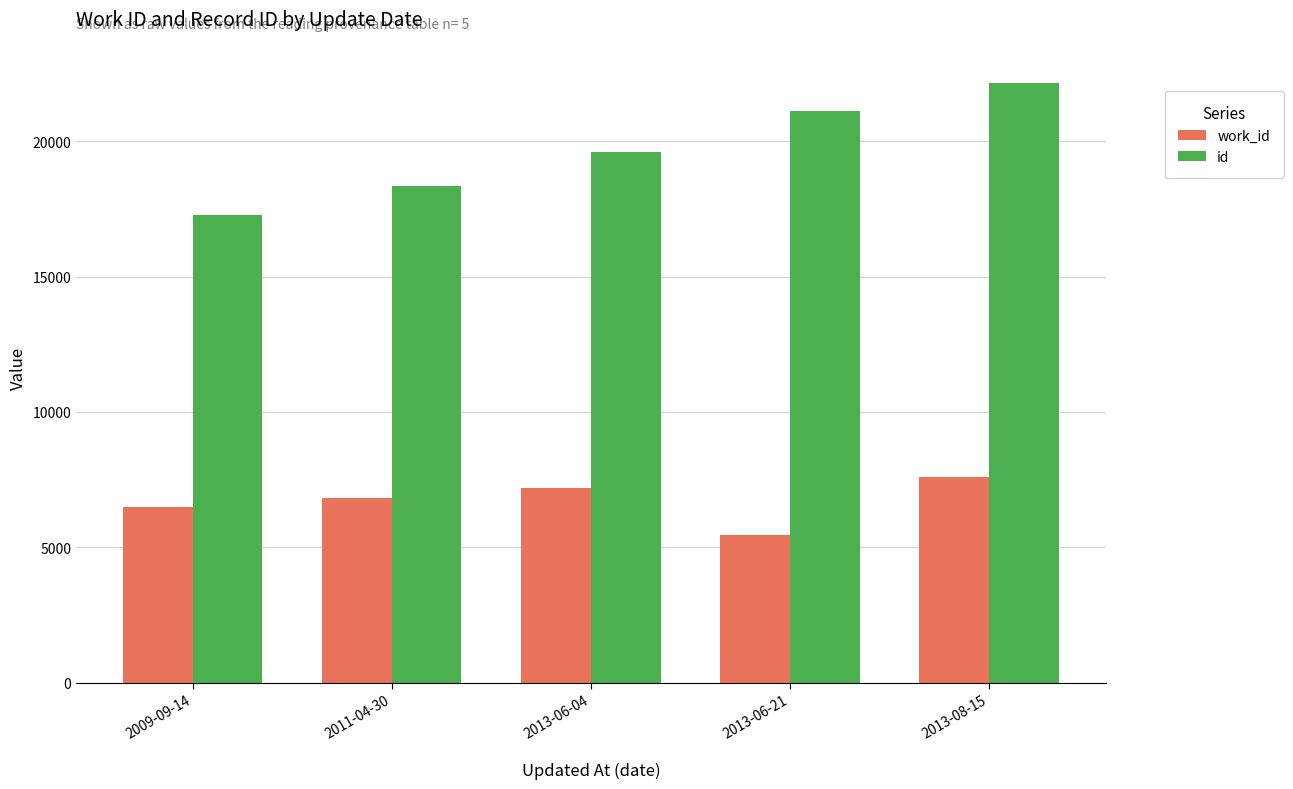

What is the spread (max minus min) of values at 2013-06-04?

12405